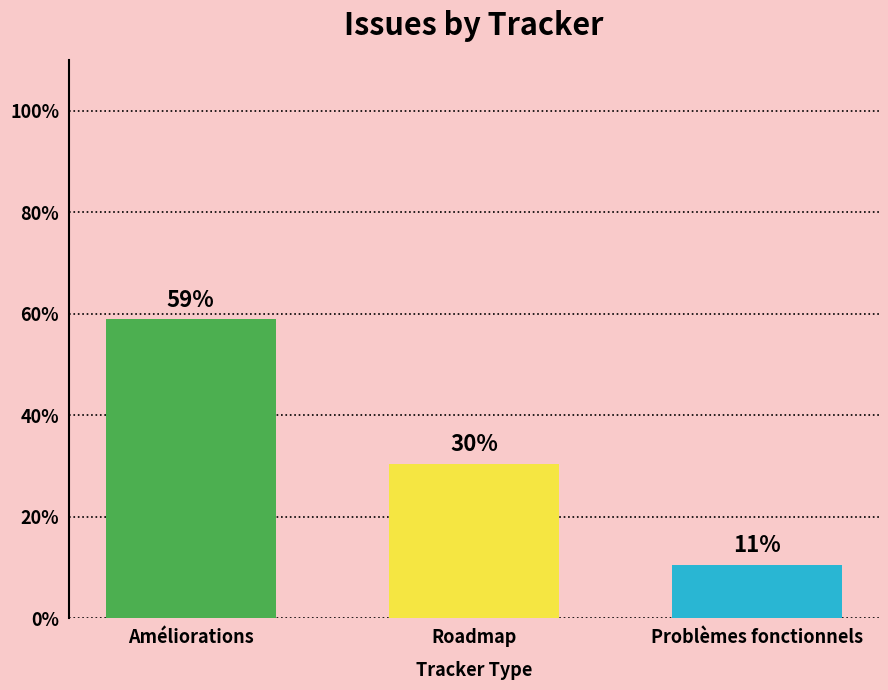

Does the chart contain stacked bars?

No